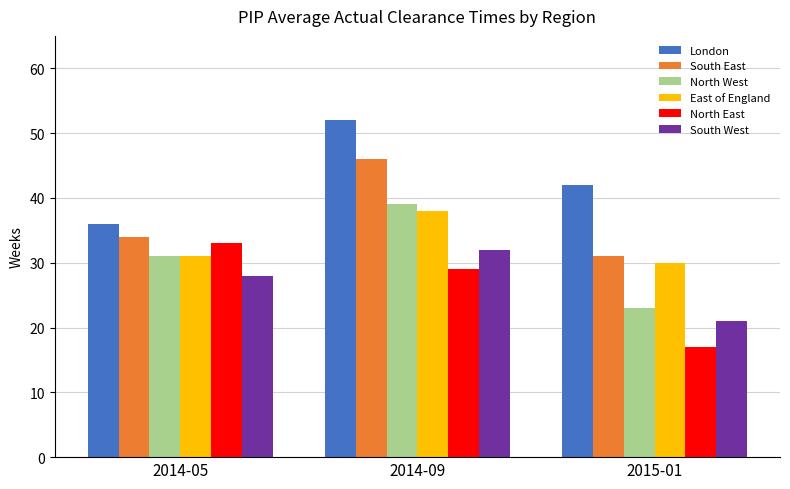

What is the difference between the maximum and minimum values in the North West series?

16